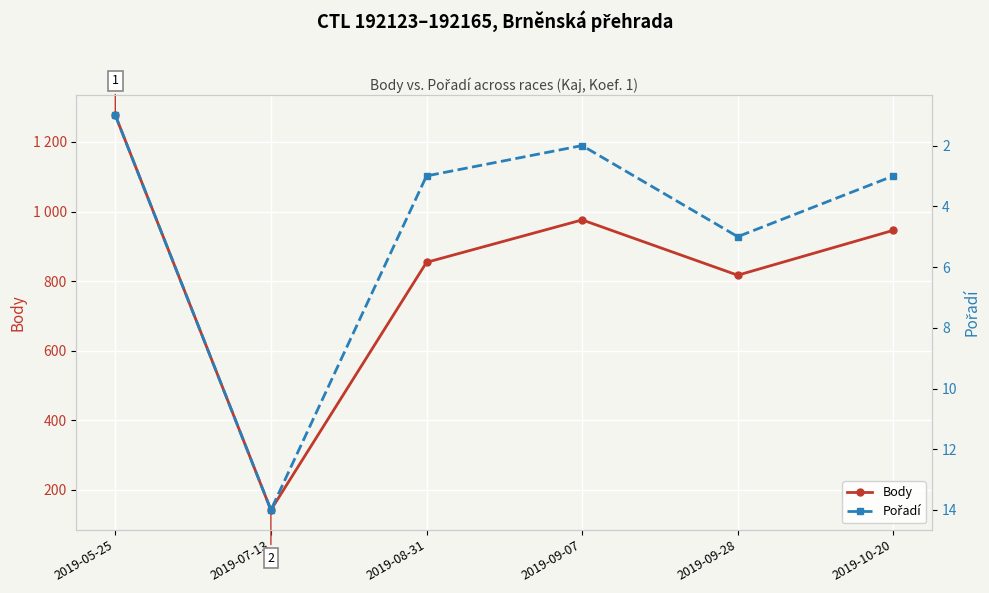

What is the total value across all series at 2019-10-20?

949